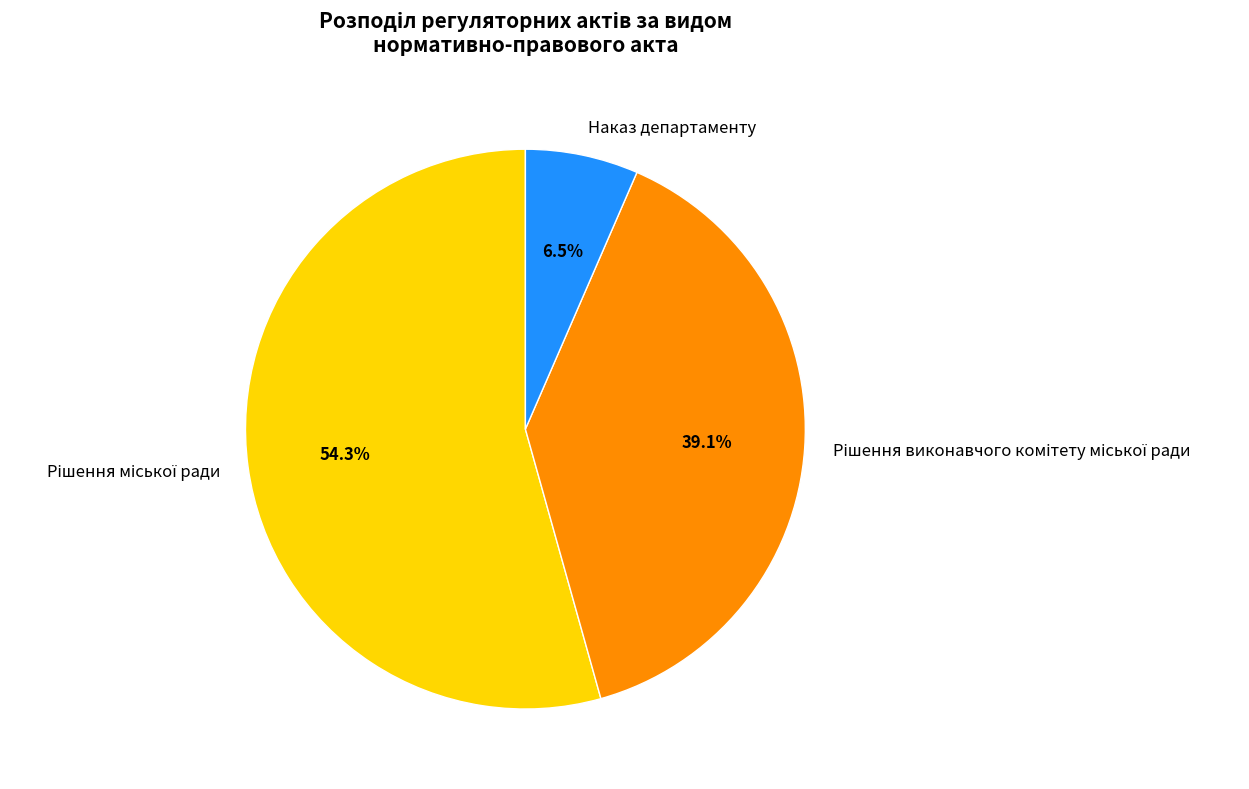

Is there any slice that represents more than half of the pie?

Yes